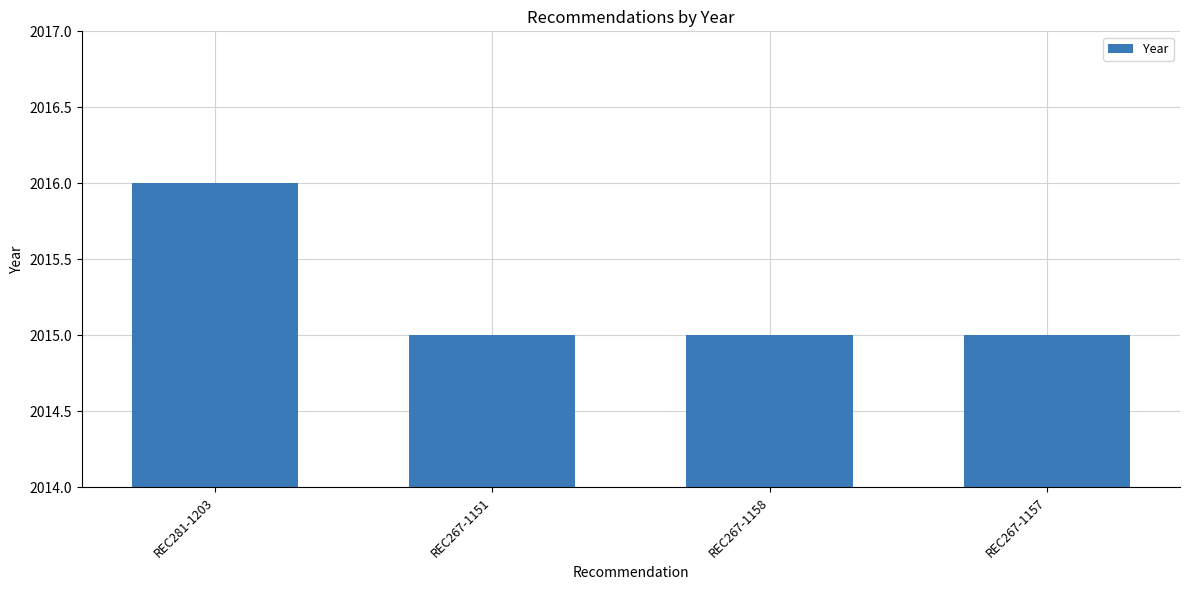

Are the bars horizontal?

No